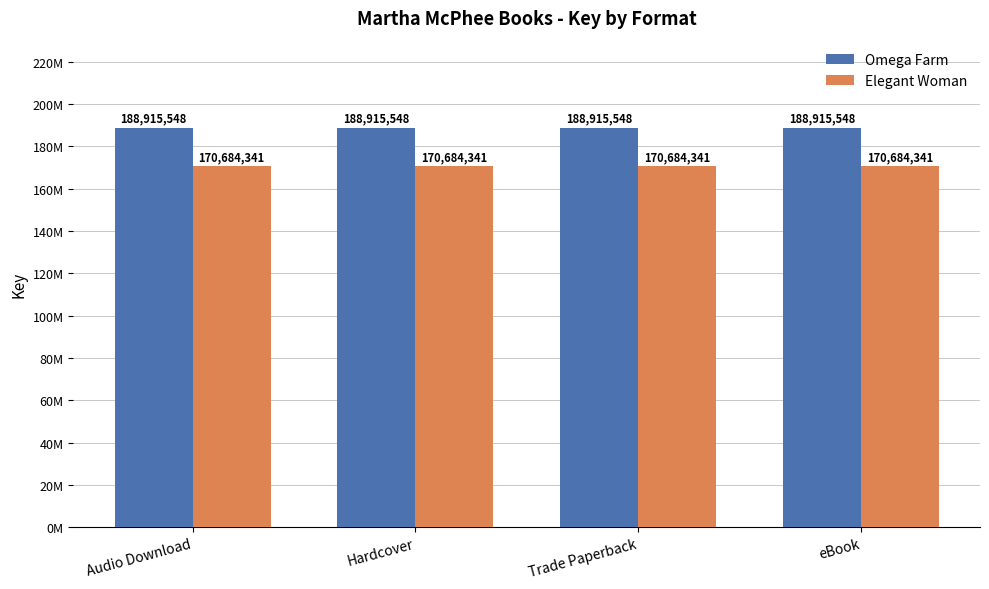

The Elegant Woman series shows 170684341 at Trade Paperback. True or false?

True